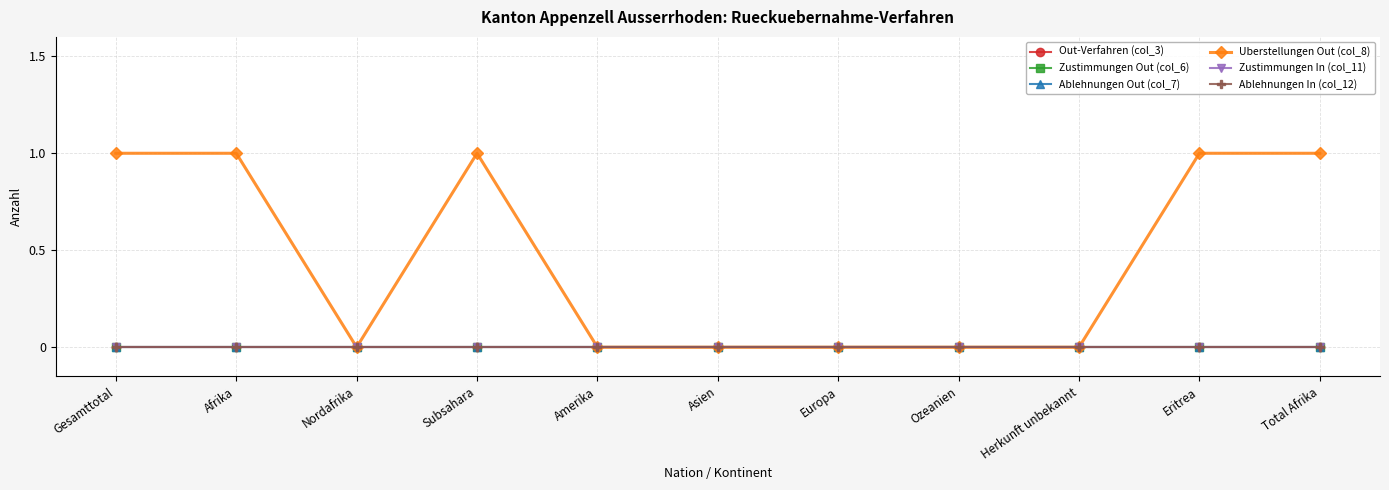

The value of Ablehnungen In (col_12) at Gesamttotal is 0. True or false?

True